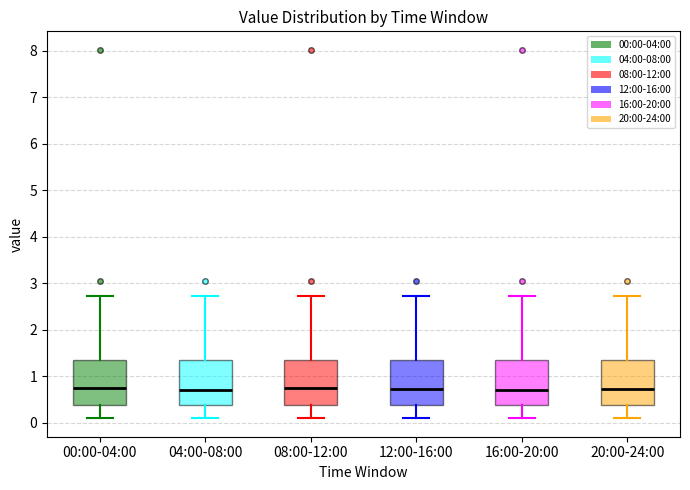

Reading left to right, transcribe this box plot: for each box, give where its median line is, the range the box spans, and where its two whiskers end, as read against the y-axis. The values are not printed on the chart, so give them approximately, as read against the axis.

00:00-04:00: median 0.8, box 0.4 to 1.4, whiskers 0.1 to 2.7
04:00-08:00: median 0.7, box 0.4 to 1.4, whiskers 0.1 to 2.7
08:00-12:00: median 0.8, box 0.4 to 1.4, whiskers 0.1 to 2.7
12:00-16:00: median 0.7, box 0.4 to 1.4, whiskers 0.1 to 2.7
16:00-20:00: median 0.7, box 0.4 to 1.4, whiskers 0.1 to 2.7
20:00-24:00: median 0.7, box 0.4 to 1.4, whiskers 0.1 to 2.7